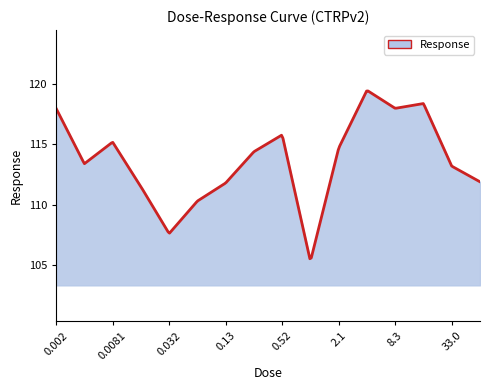

What is the minimum value shown in the chart?

105.5